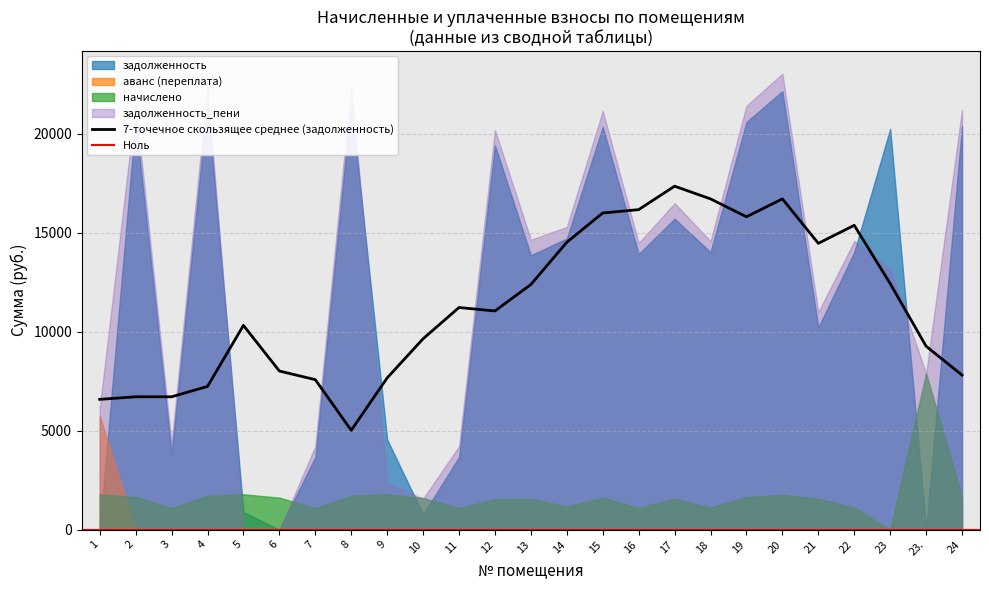

Which label corresponds to the smallest value in the chart?

23